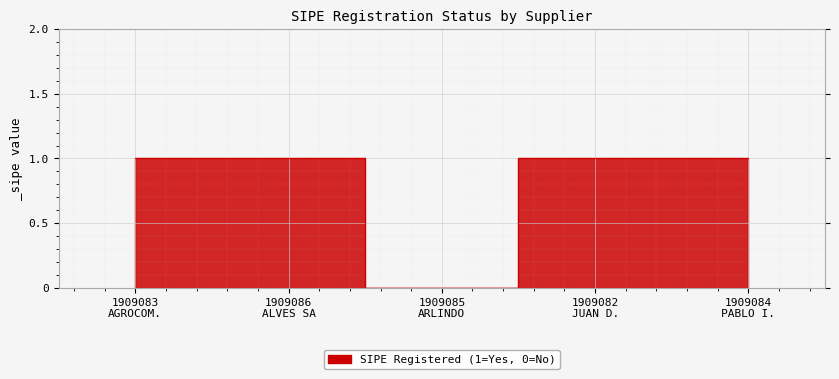

What is the difference between the maximum and minimum values?

1